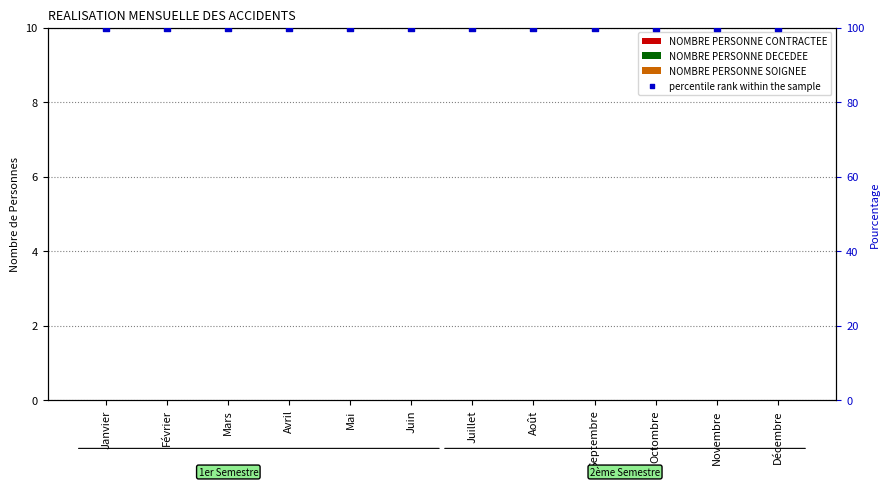

At how many categories does at least one series exceed 65?

12